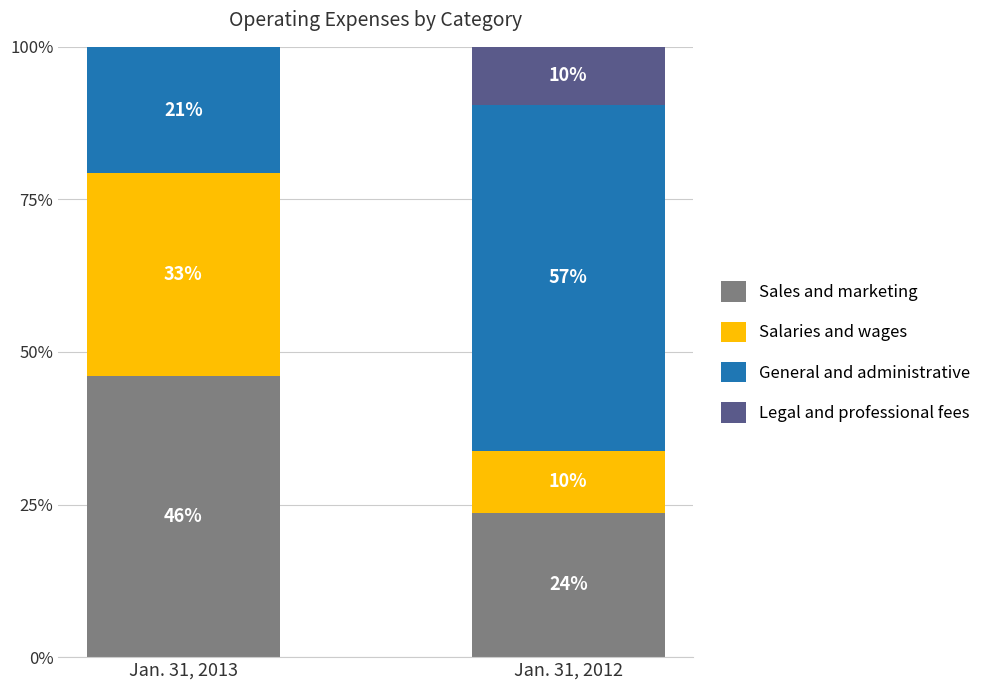

Is it true that Sales and marketing equals 81.4 at Jan. 31, 2013?

False